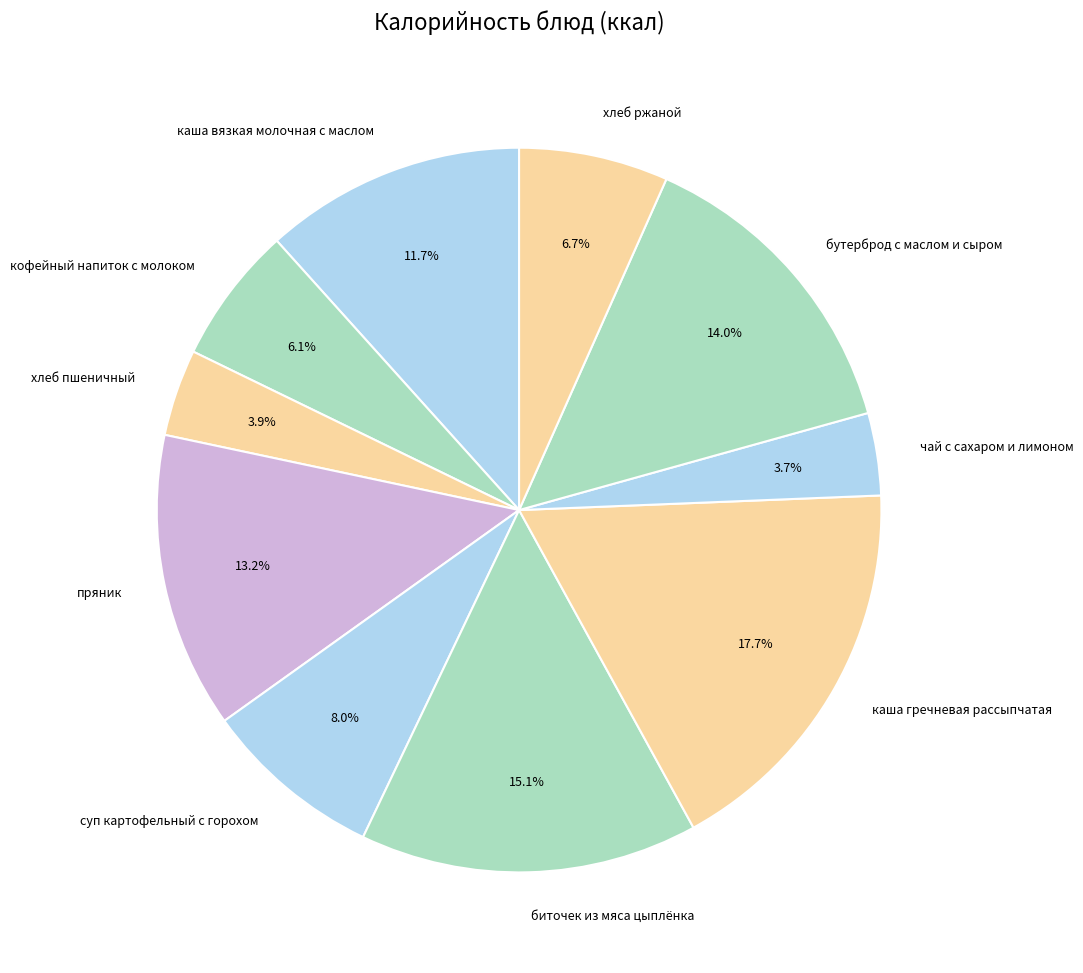

Is the sum of суп картофельный с горохом and кофейный напиток с молоком greater than half?

No